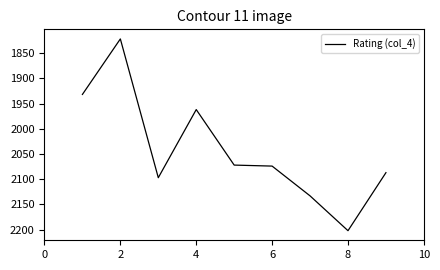

True or false: the data has more than 1 interior local peaks.

True